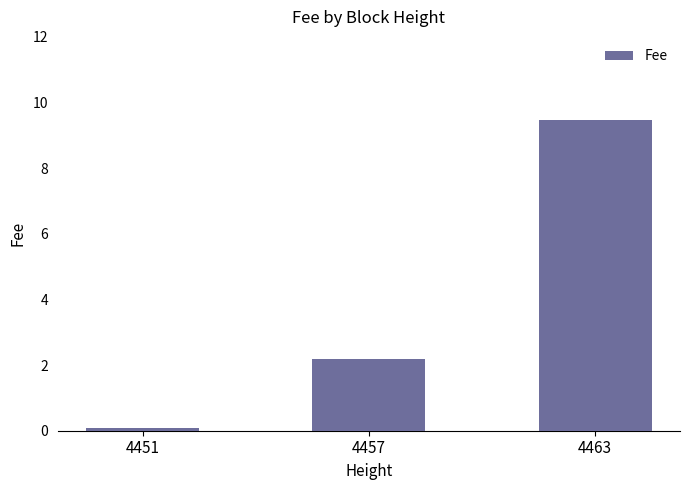

Where does the data first go above 2?

4457